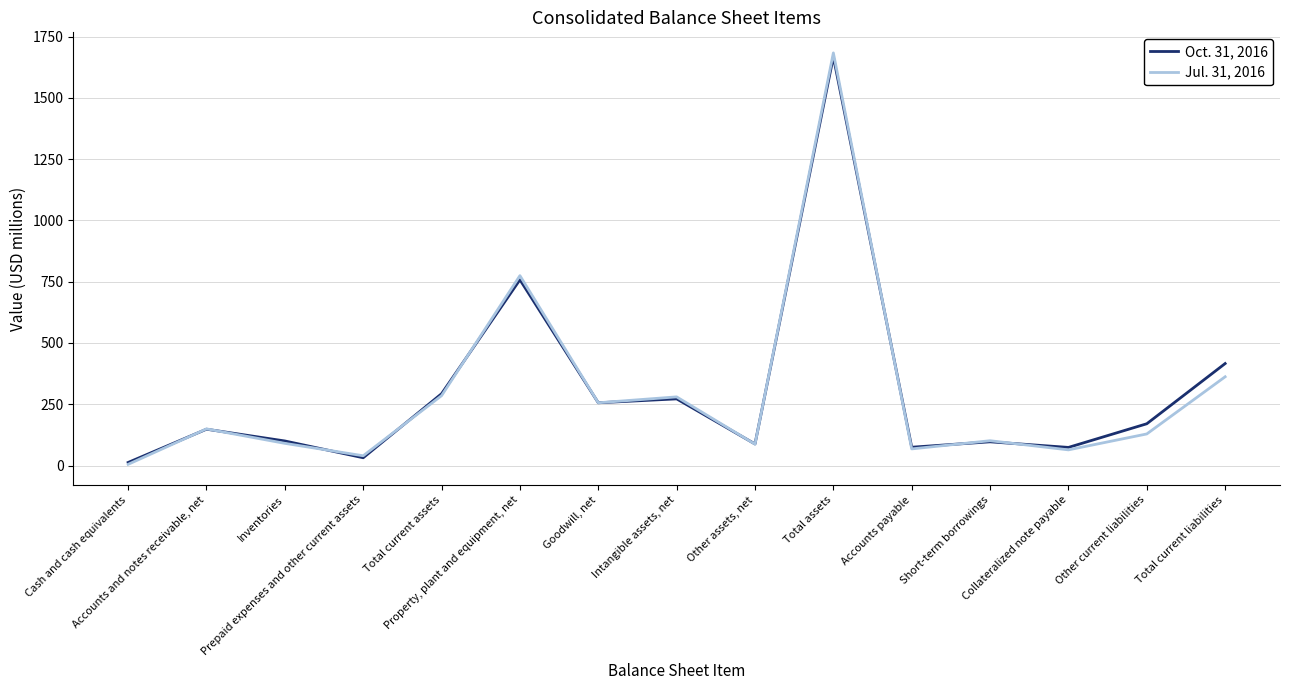

True or false: Oct. 31, 2016 and Jul. 31, 2016 intersect in this chart.

True